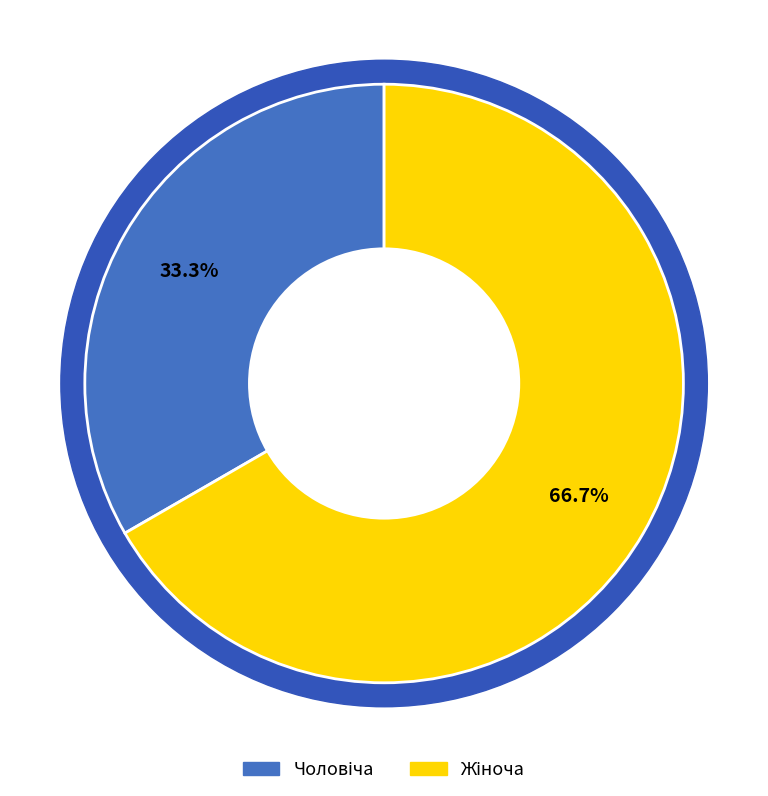

How many slices are in this pie chart?

2